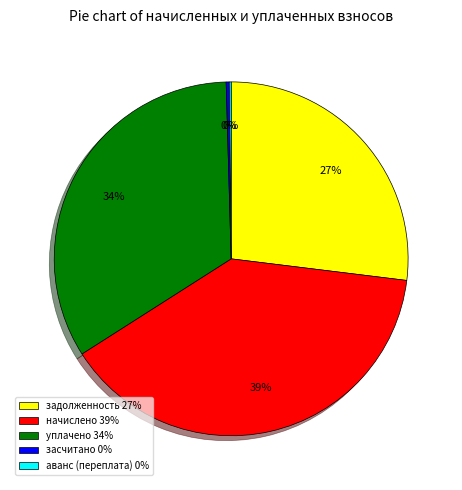

Combined, do засчитано 0% and начислено 39% account for over 50%?

No